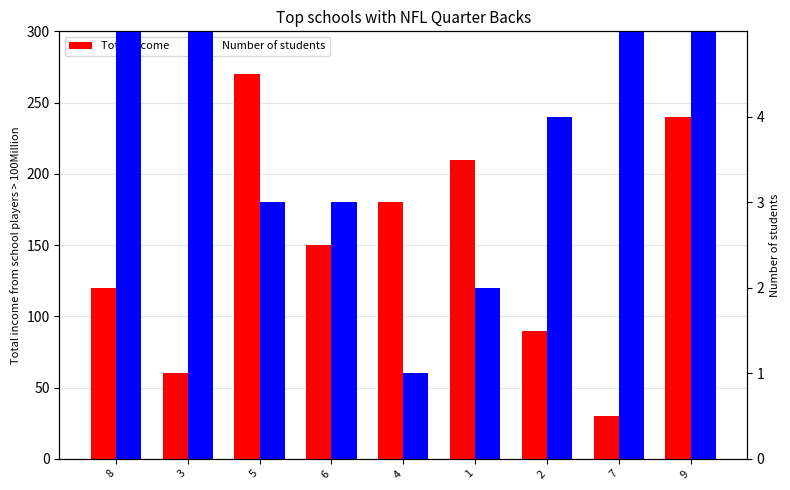

Reading left to right, list all the values displayed in this chart.

Total income: 8=120	3=60	5=270	6=150	4=180	1=210	2=90	7=30	9=240
Number of students: 8=7	3=6	5=3	6=3	4=1	1=2	2=4	7=9	9=5